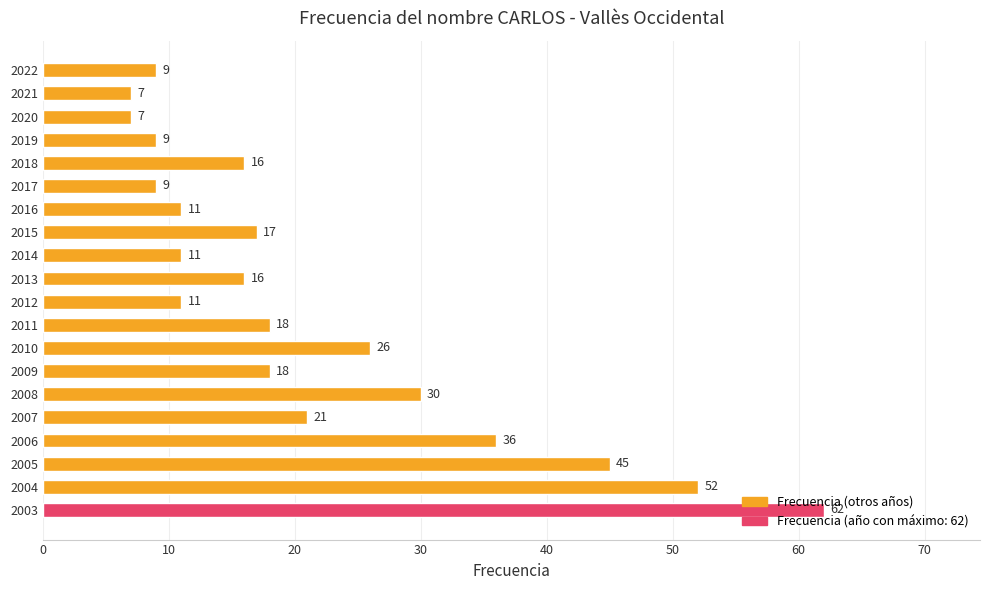

What is the value of the 14th bar from the top?

18